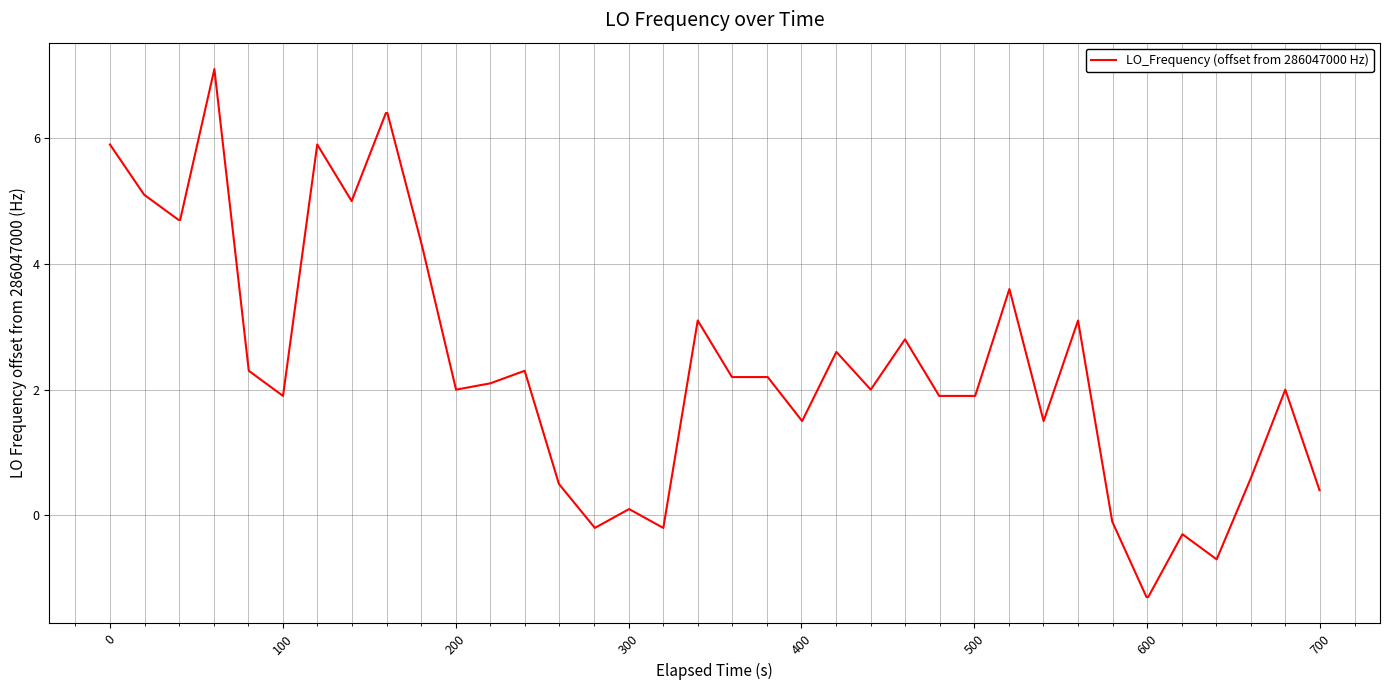

Reading left to right, transcribe all the data shown in this chart.

5.9	5.1	4.7	4.7	7.1	2.3	1.9	5.9	5.0	6.4	6.4	4.3	2.0	2.1	2.3	0.5	-0.2	0.1	-0.2	3.1	2.2	2.2	2.2	1.5	2.6	2.0	2.8	1.9	1.9	3.6	1.5	3.1	-0.1	-1.3	-1.3	-0.3	-0.7	0.6	2.0	0.4